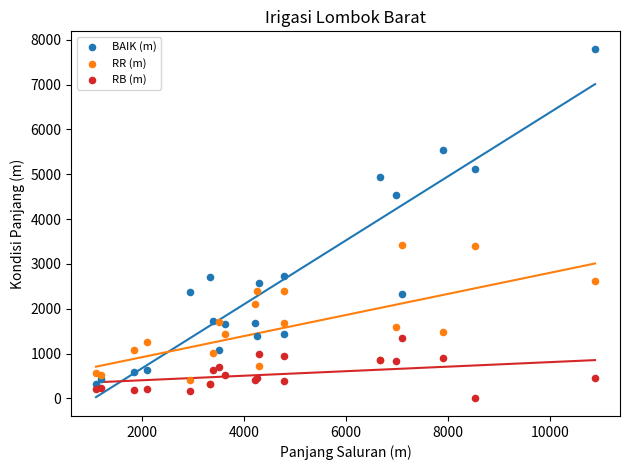

In the BAIK (m) series, what Y value is closest to 4057?

4532.0